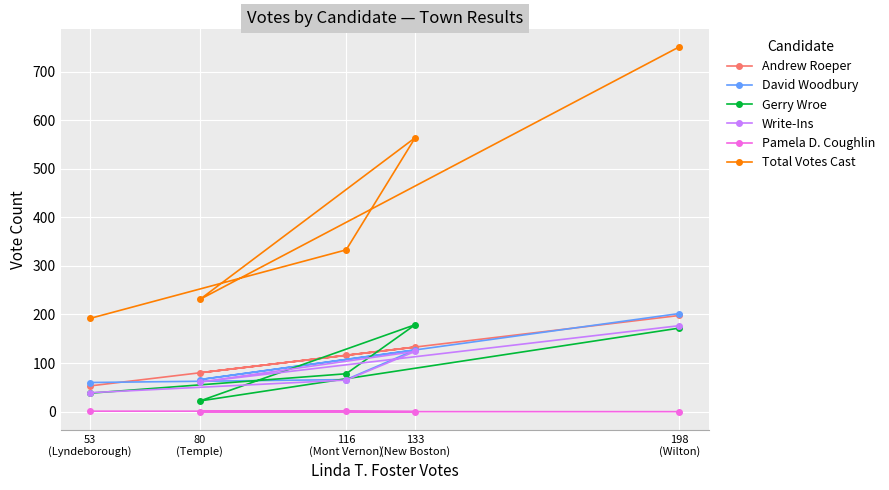

At which category does the chart reach its minimum across all series?

133
(New Boston)